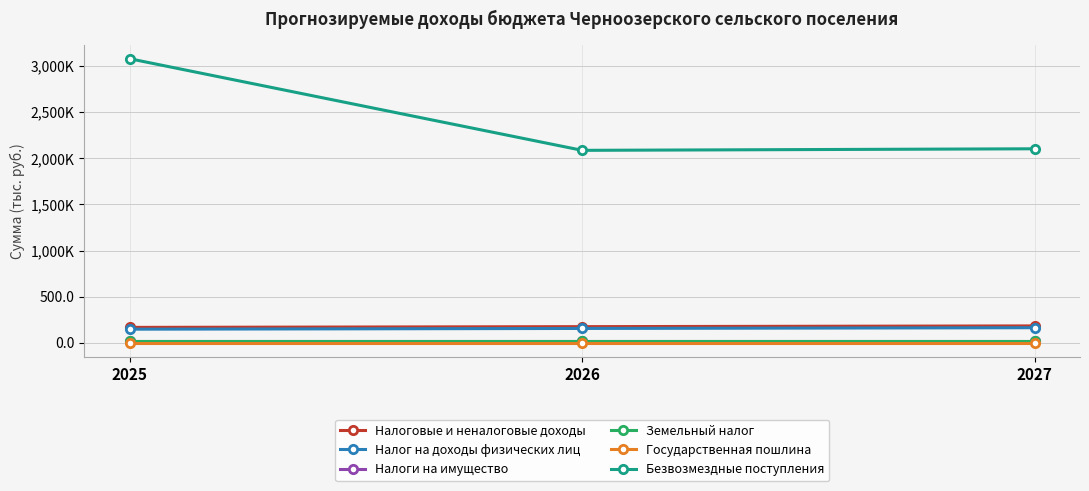

Is the value of Земельный налог at 2025 greater than the value of Налоговые и неналоговые доходы at 2027?

No